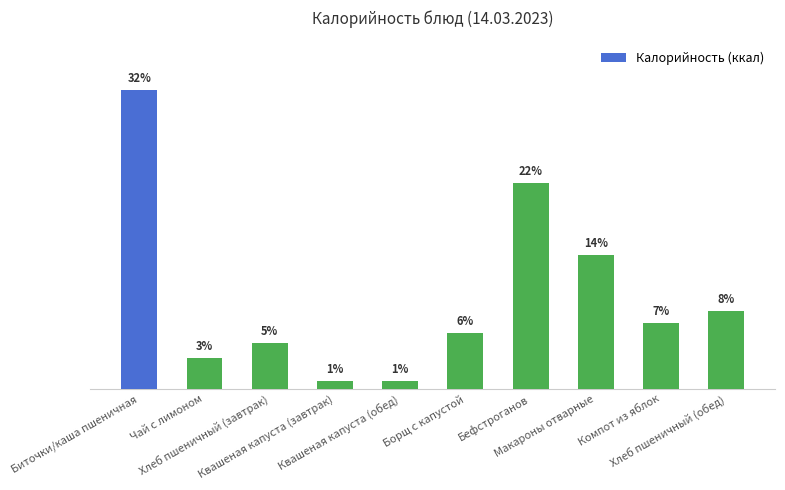

The value at Хлеб пшеничный (обед) is 215.6. True or false?

False